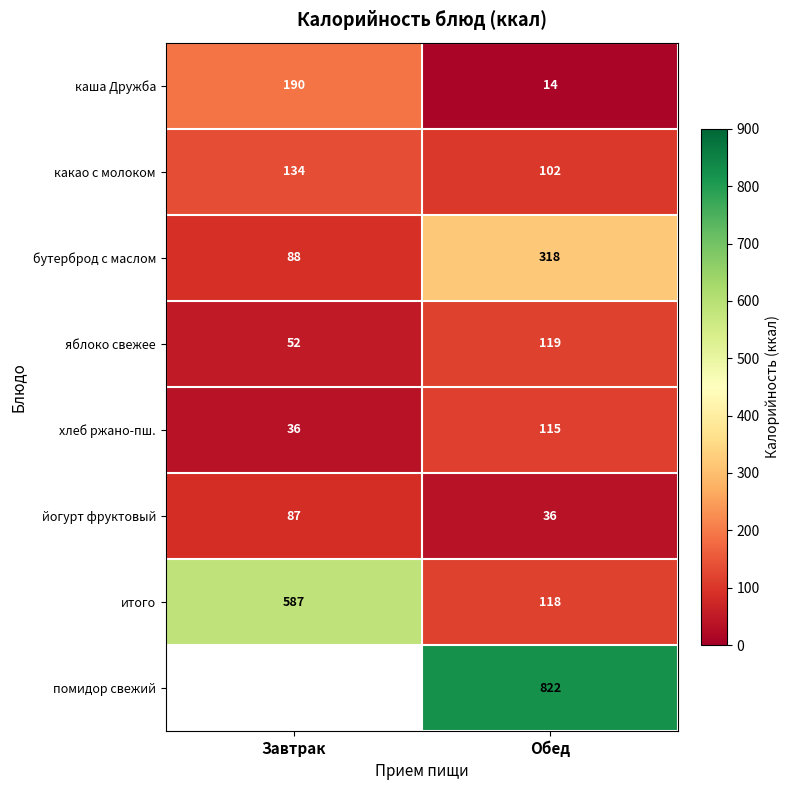

What is the difference between the highest and lowest values at Завтрак?

551.0